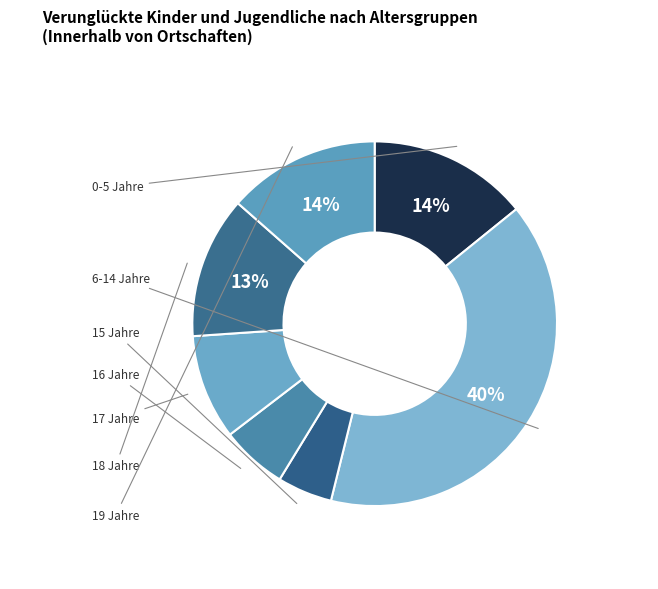

Is 18 Jahre the majority of the pie?

No